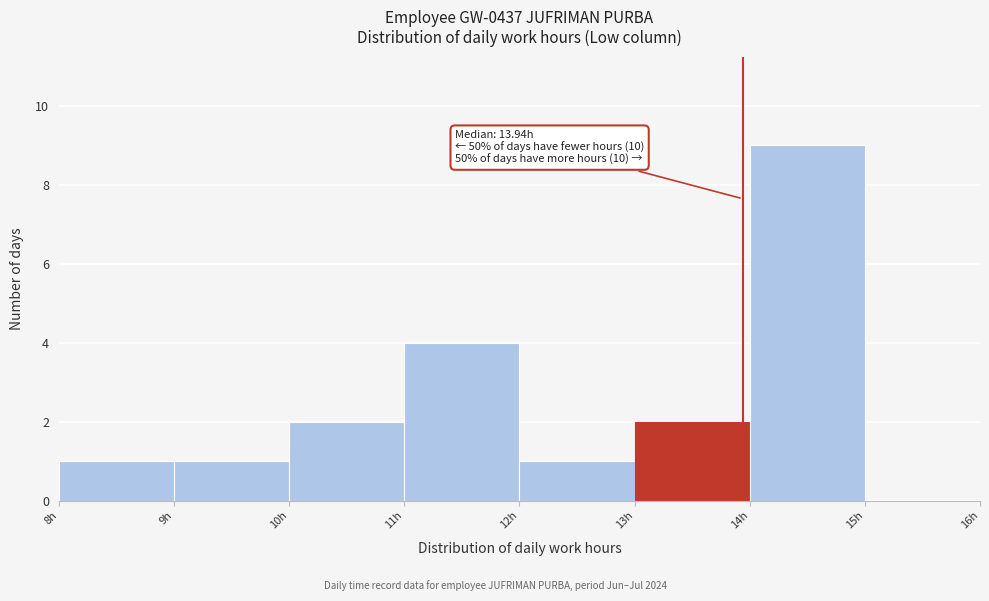

Which range on the x-axis has the tallest bar?

14 to 15